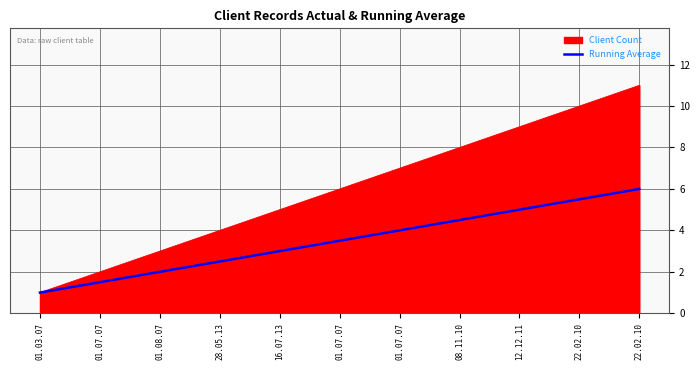

Count the number of categories in the chart.

11